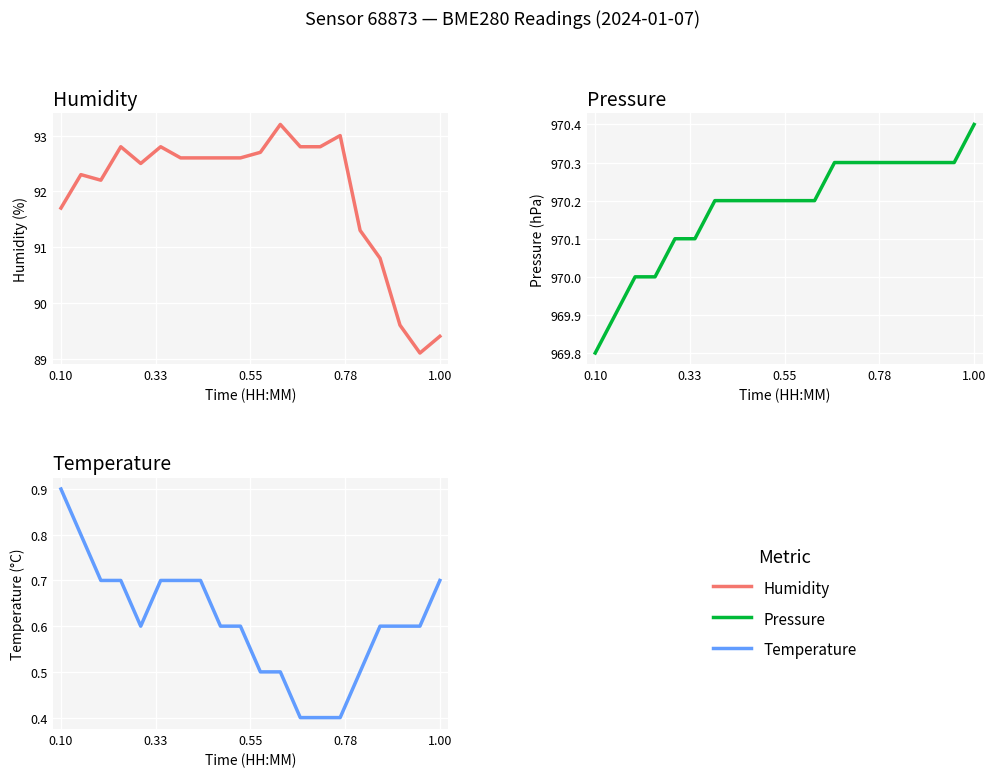

True or false: pressure and humidity cross at least once.

False